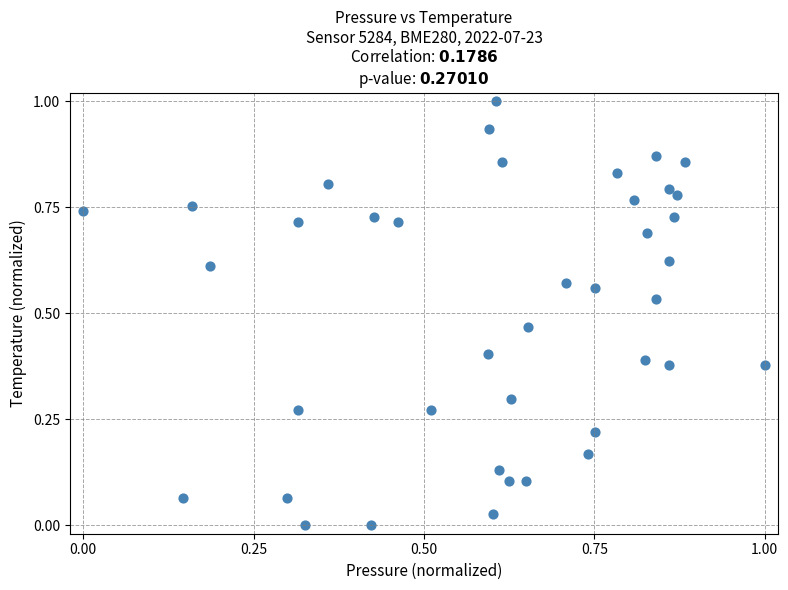

What is the range of X values (max minus min)?

1.0